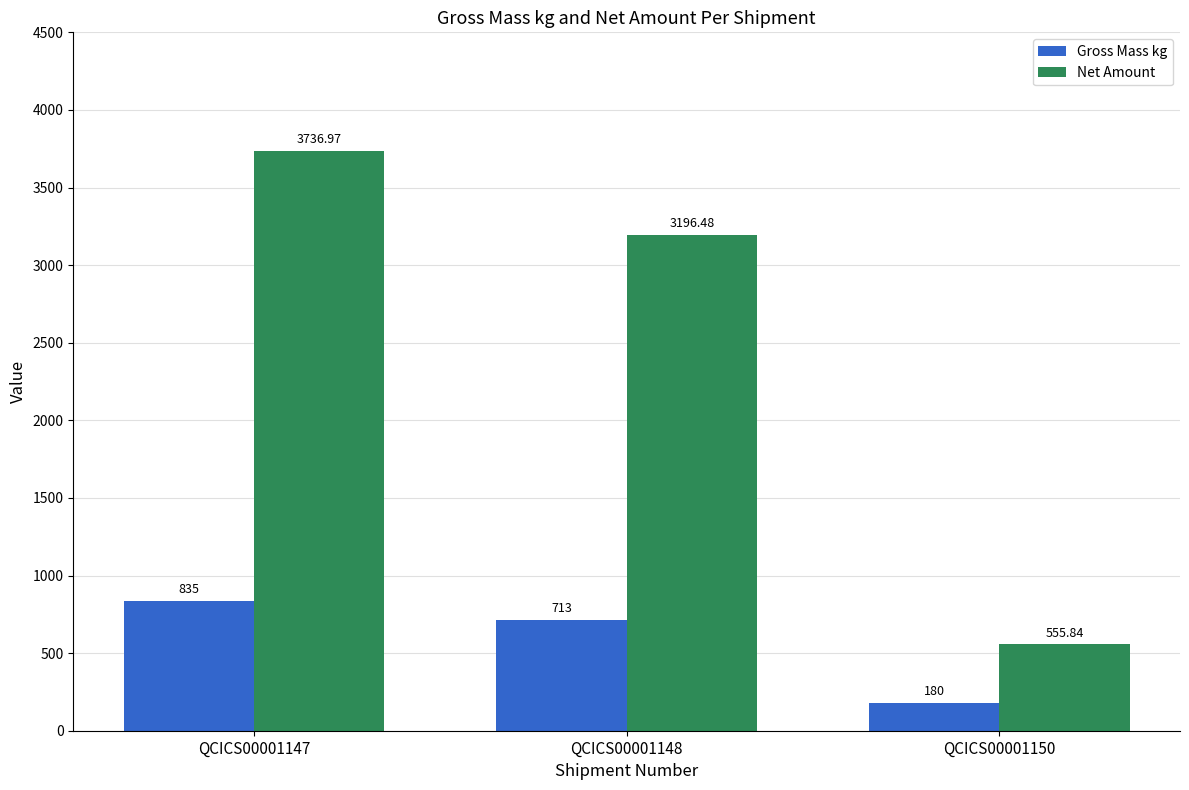

Reading right to left, list all the values displayed in this chart.

Gross Mass kg: 180.0	713.0	835.0
Net Amount: 555.8	3196.5	3737.0